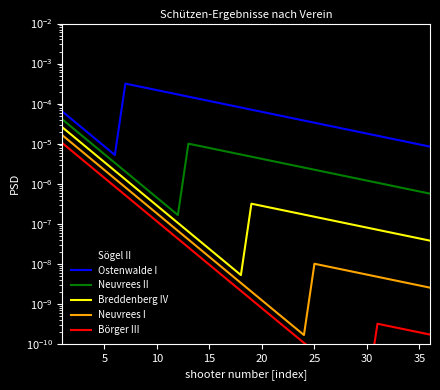

True or false: Neuvrees I has a value of 0.0 at 25.

True